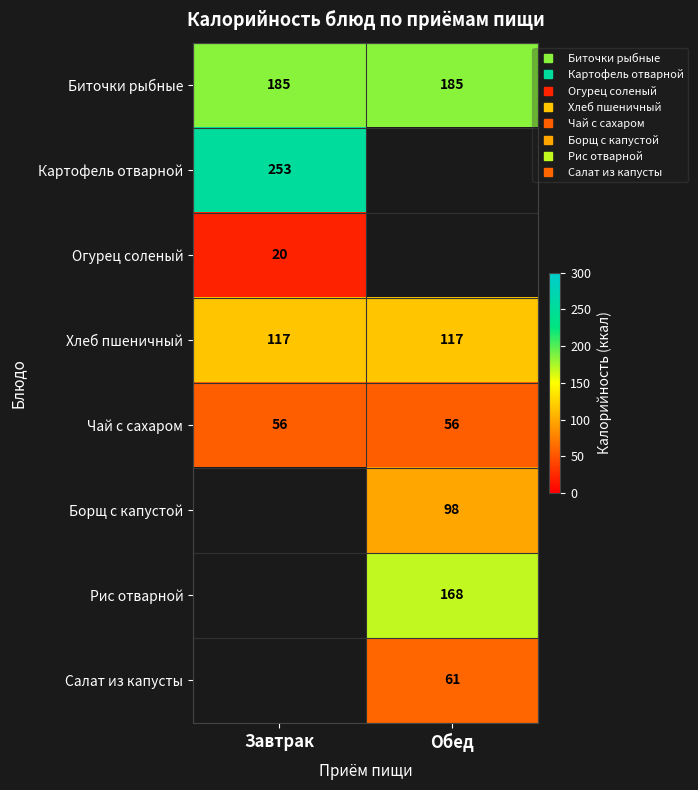

Is it true that Хлеб пшеничный equals 207.5 at Завтрак?

False